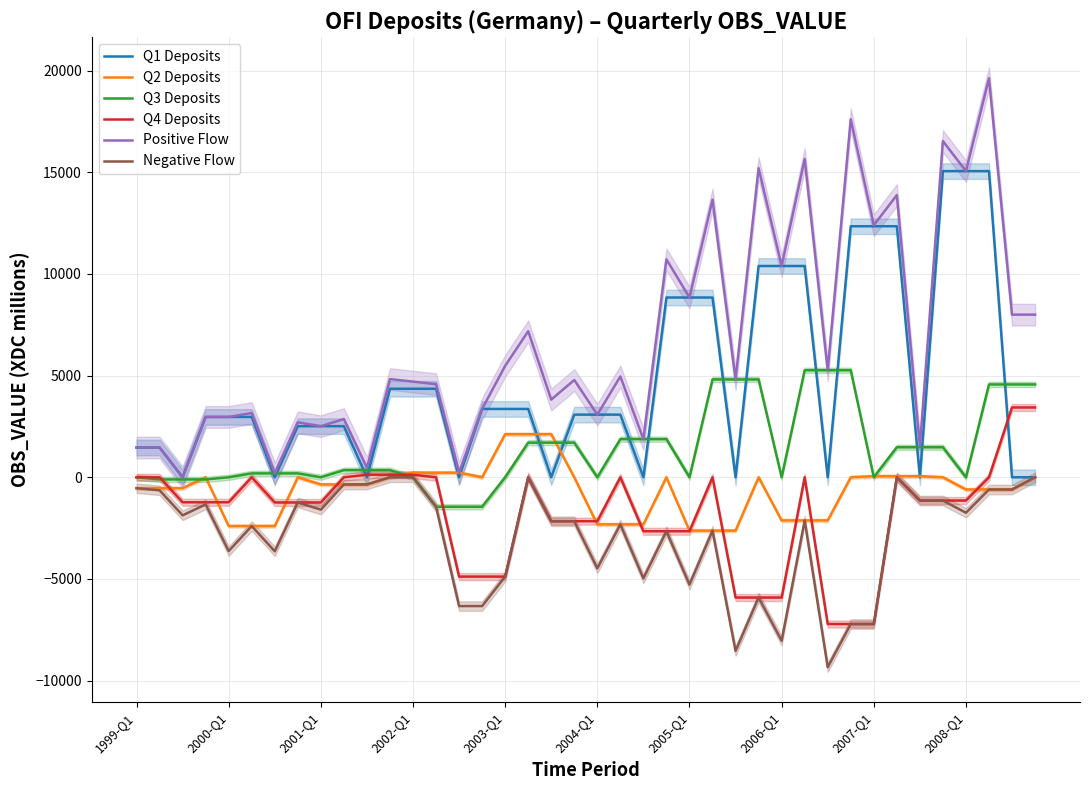

Does the chart have visible grid lines?

Yes